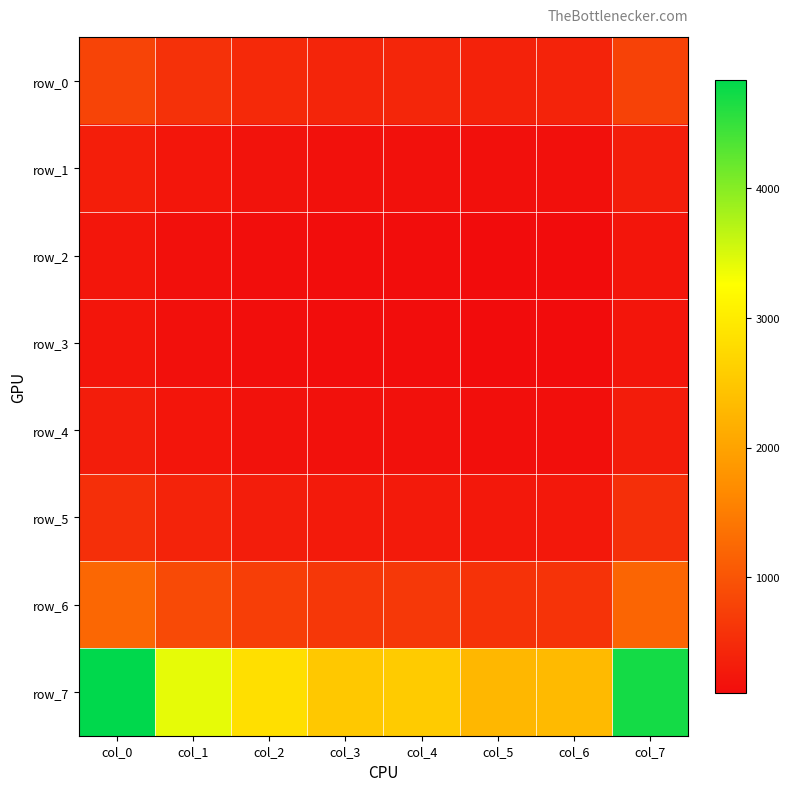

Rank the series by their maximum value, from highest to lowest.

row_7, row_6, row_0, row_5, row_1, row_4, row_2, row_3